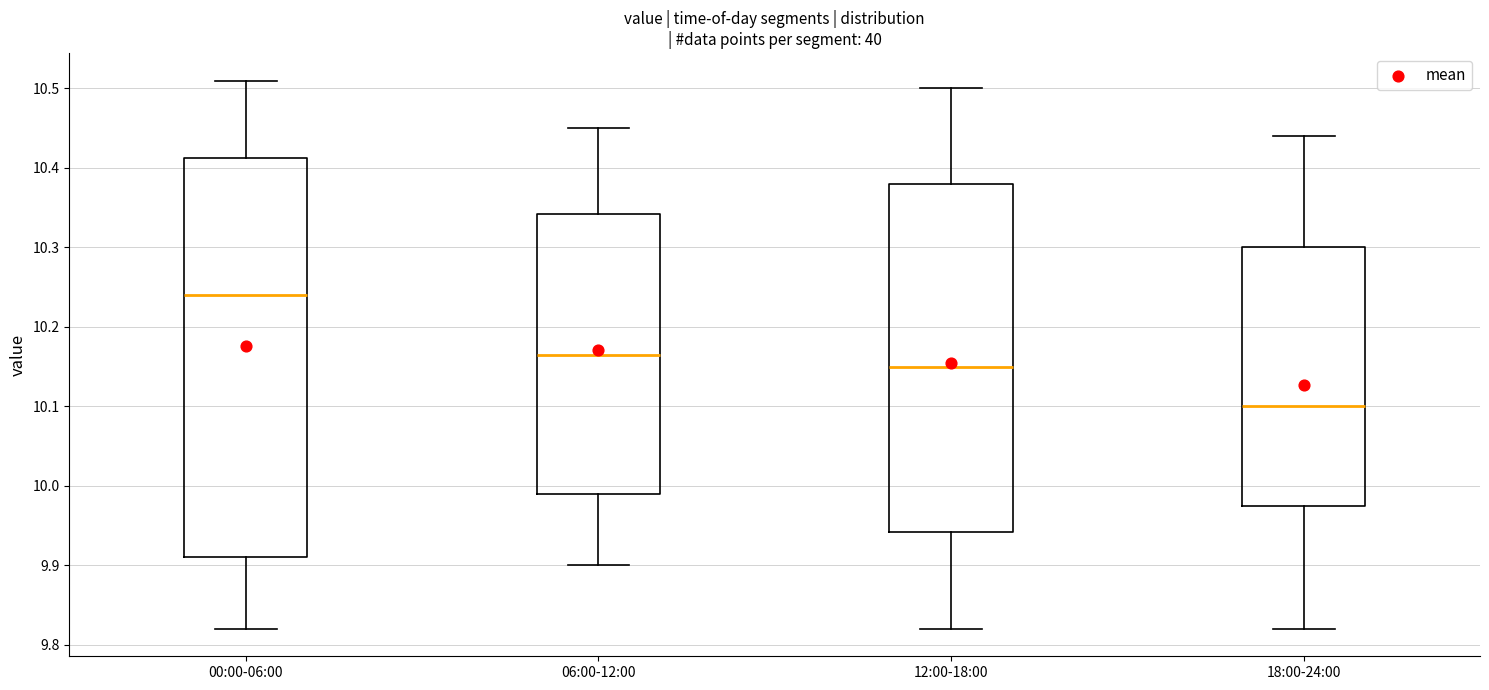

Reading left to right, transcribe this box plot: for each box, give where its median line is, the range the box spans, and where its two whiskers end, as read against the y-axis. The values are not printed on the chart, so give them approximately, as read against the axis.

00:00-06:00: median 10.24, box 9.91 to 10.41, whiskers 9.82 to 10.51
06:00-12:00: median 10.17, box 9.99 to 10.34, whiskers 9.90 to 10.45
12:00-18:00: median 10.15, box 9.94 to 10.38, whiskers 9.82 to 10.50
18:00-24:00: median 10.10, box 9.98 to 10.30, whiskers 9.82 to 10.44